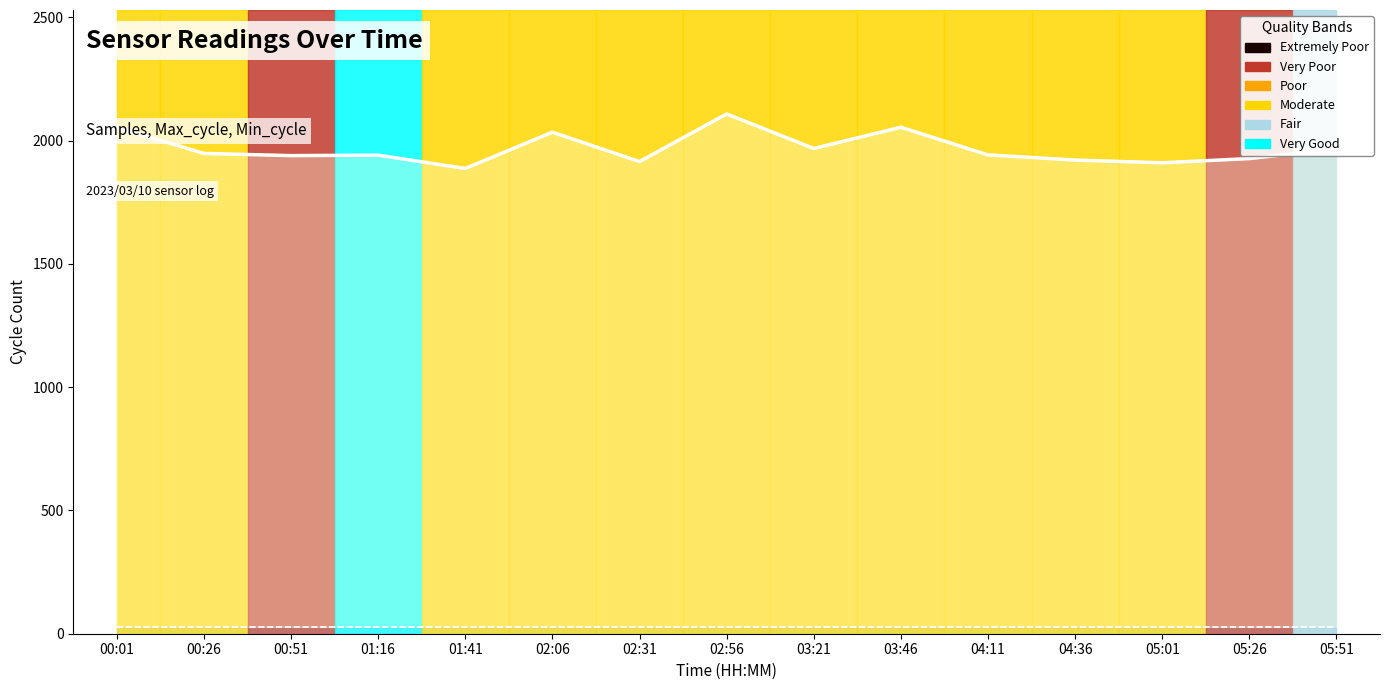

Between 04:36 and 03:46, which is larger?

03:46